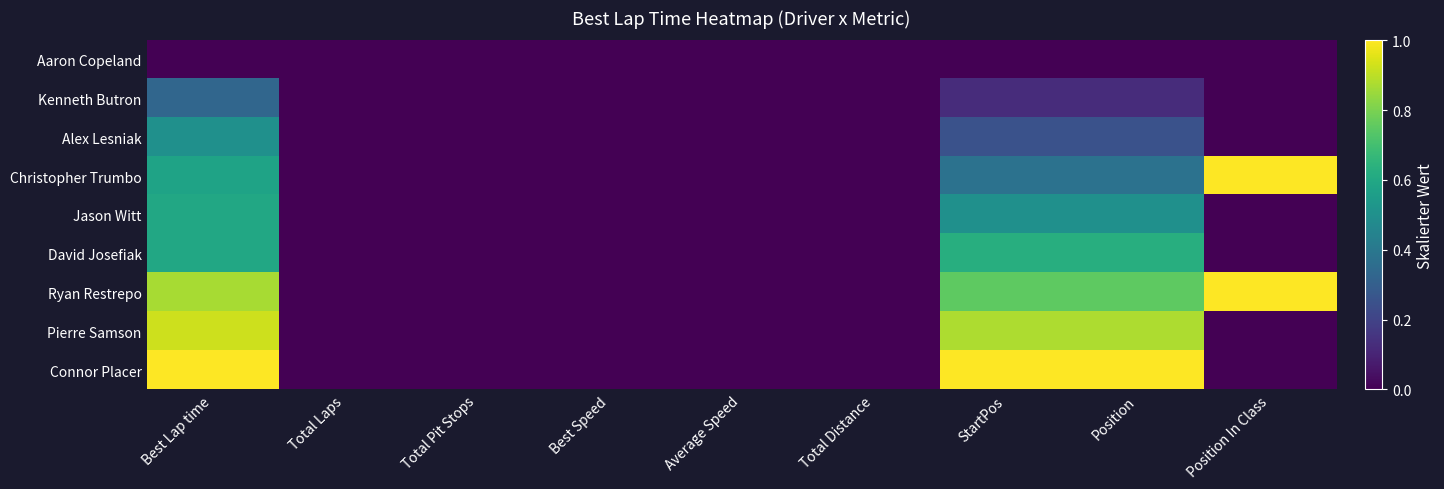

Between Best Lap time and Position In Class, which is larger?

Best Lap time